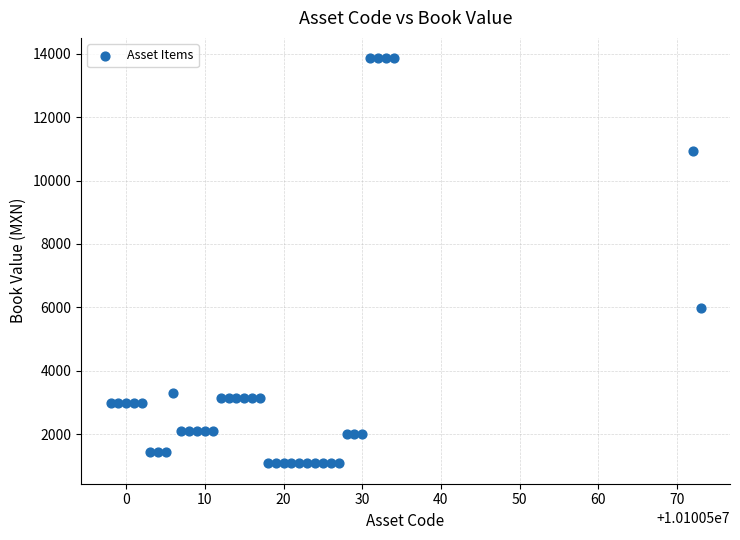

What is the range of Y values (max minus min)?

12790.9